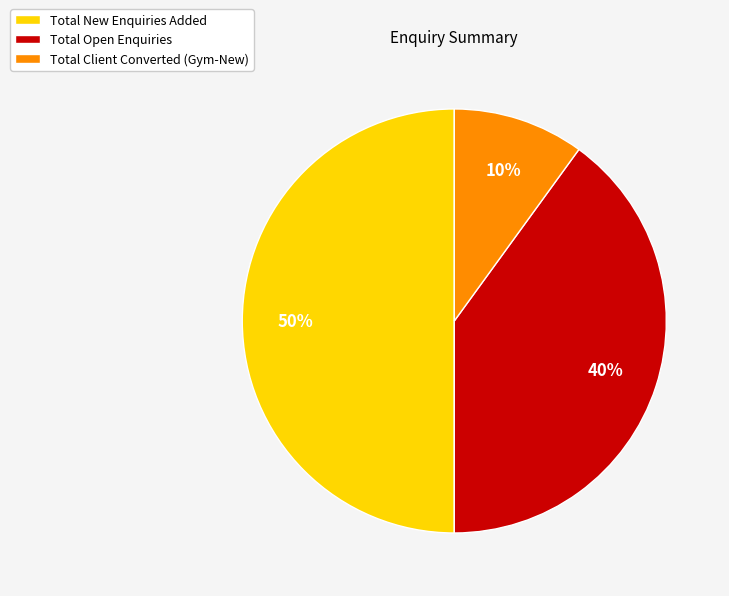

To the nearest percent, what portion does Total New Enquiries Added represent?

50%